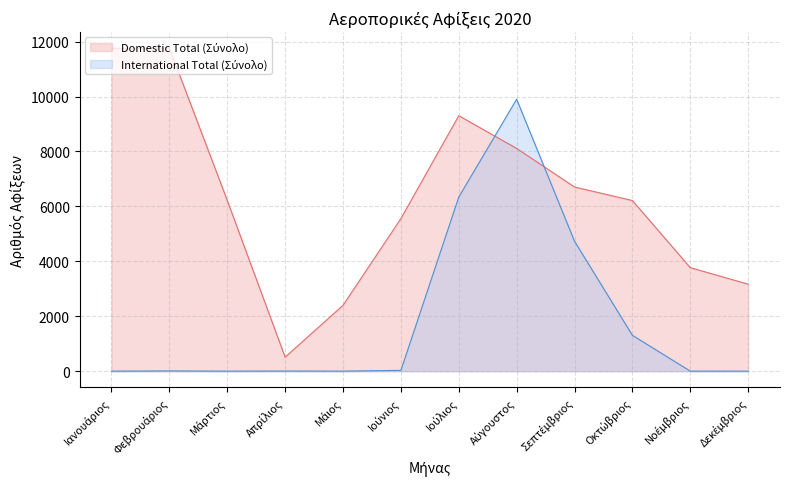

Reading right to left, what are all the values shown in this chart?

Domestic Total (Σύνολο): Δεκέμβριος=3168	Νοέμβριος=3770	Οκτώβριος=6213	Σεπτέμβριος=6706	Αύγουστος=8111	Ιούλιος=9303	Ιούνιος=5555	Μάιος=2397	Απρίλιος=509	Μάρτιος=6219	Φεβρουάριος=11767	Ιανουάριος=11759
International Total (Σύνολο): Δεκέμβριος=0	Νοέμβριος=0	Οκτώβριος=1305	Σεπτέμβριος=4731	Αύγουστος=9903	Ιούλιος=6340	Ιούνιος=29	Μάιος=0	Απρίλιος=4	Μάρτιος=0	Φεβρουάριος=8	Ιανουάριος=0